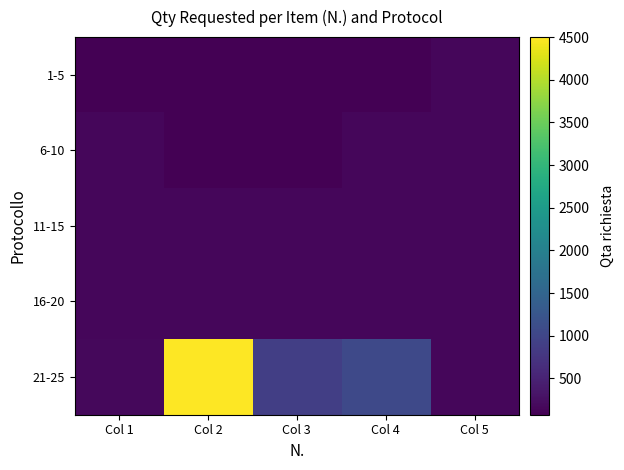

What is the total value across all series at Col 1?

715